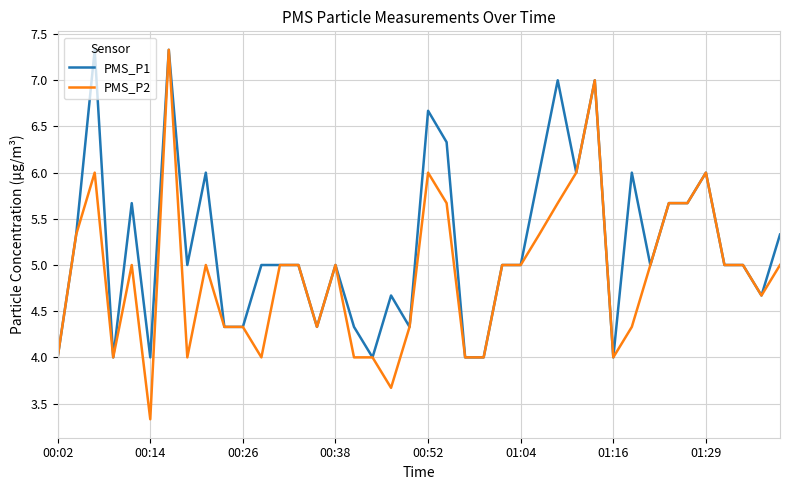

What is the minimum value shown in the chart?

3.3